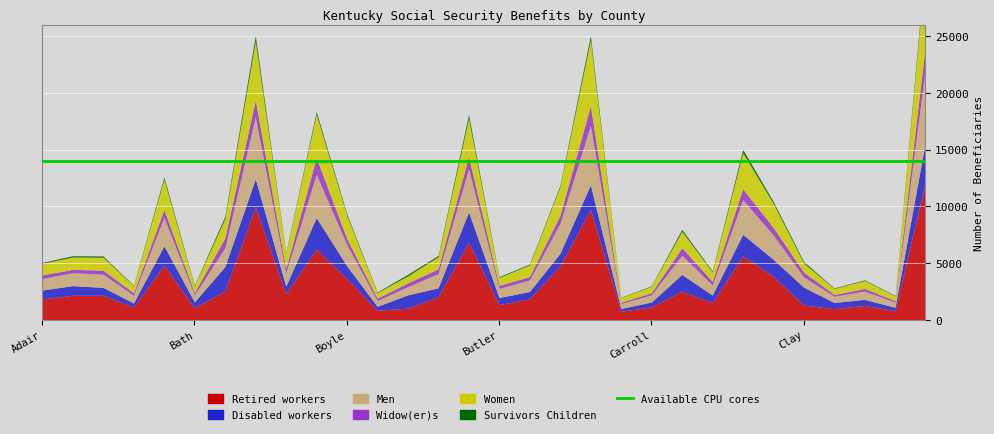

How many categories are shown in the chart?

30